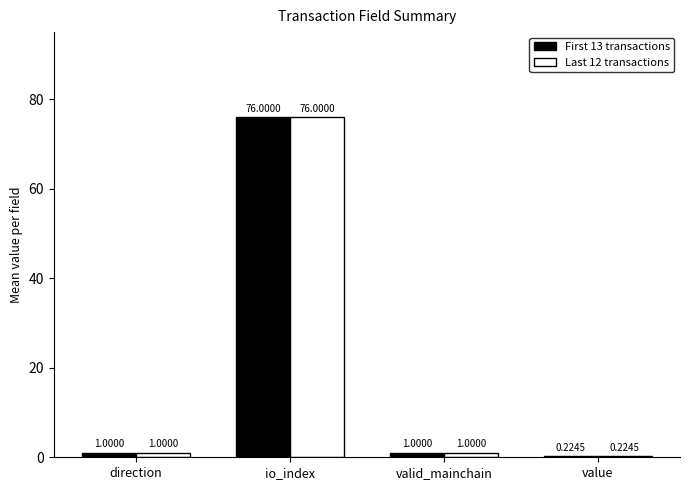

What is the sum of the Last 12 transactions values at io_index and direction?

77.0